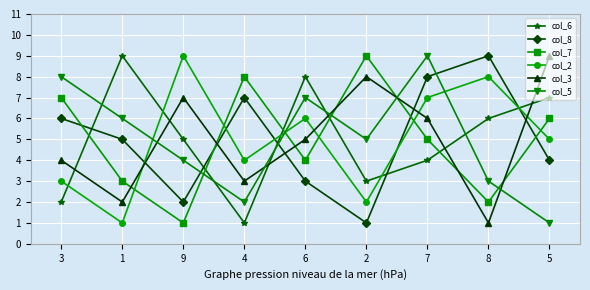

Reading left to right, list all the values displayed in this chart.

col_6: 3=2	1=9	9=5	4=1	6=8	2=3	7=4	8=6	5=7
col_8: 3=6	1=5	9=2	4=7	6=3	2=1	7=8	8=9	5=4
col_7: 3=7	1=3	9=1	4=8	6=4	2=9	7=5	8=2	5=6
col_2: 3=3	1=1	9=9	4=4	6=6	2=2	7=7	8=8	5=5
col_3: 3=4	1=2	9=7	4=3	6=5	2=8	7=6	8=1	5=9
col_5: 3=8	1=6	9=4	4=2	6=7	2=5	7=9	8=3	5=1